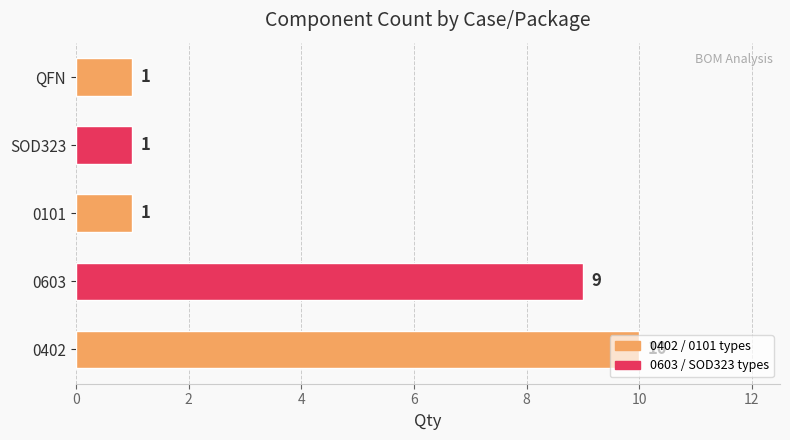

At which category does the chart reach its peak across all series?

0402